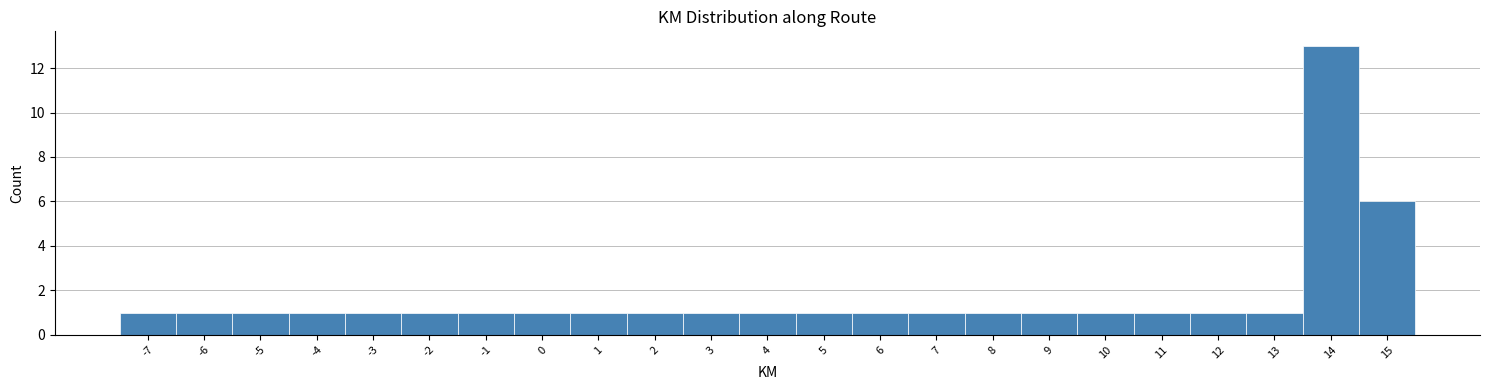

Reading left to right, list every bar in this chart as the range it spans on the x-axis followed by its height. The values are not printed on the chart, so give them approximately, as read against the axis.

-7.5 to -6.5: 1
-6.5 to -5.5: 1
-5.5 to -4.5: 1
-4.5 to -3.5: 1
-3.5 to -2.5: 1
-2.5 to -1.5: 1
-1.5 to -0.5: 1
-0.5 to 0.5: 1
0.5 to 1.5: 1
1.5 to 2.5: 1
2.5 to 3.5: 1
3.5 to 4.5: 1
4.5 to 5.5: 1
5.5 to 6.5: 1
6.5 to 7.5: 1
7.5 to 8.5: 1
8.5 to 9.5: 1
9.5 to 10.5: 1
10.5 to 11.5: 1
11.5 to 12.5: 1
12.5 to 13.5: 1
13.5 to 14.5: 13
14.5 to 15.5: 6